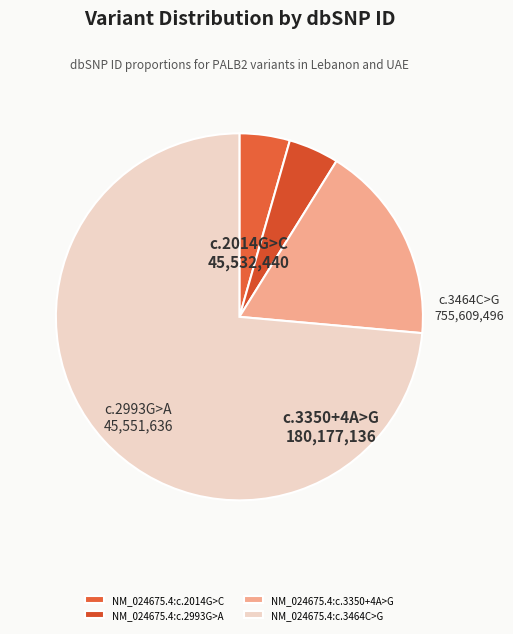

Do NM_024675.4:c.2014G>C and NM_024675.4:c.3350+4A>G together represent more than half of the pie?

No